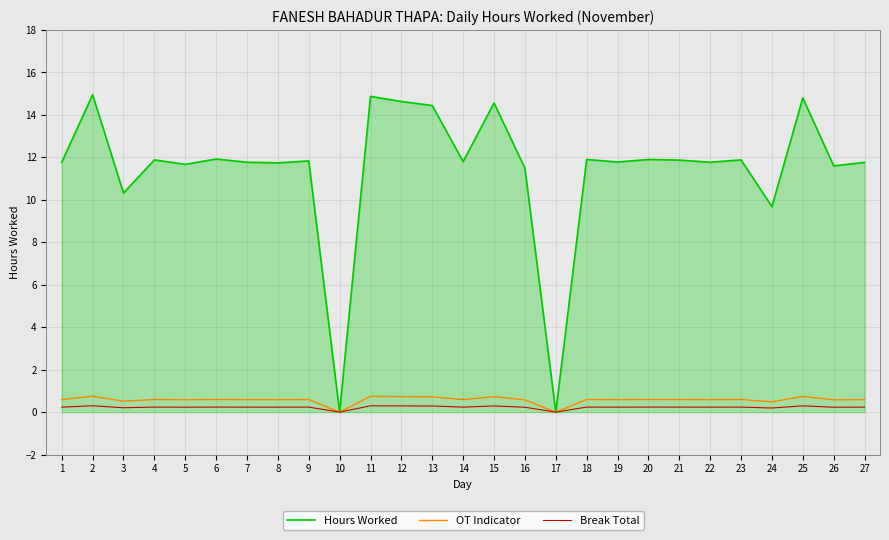

Between 7 and 17, which series saw the biggest shift?

Hours Worked